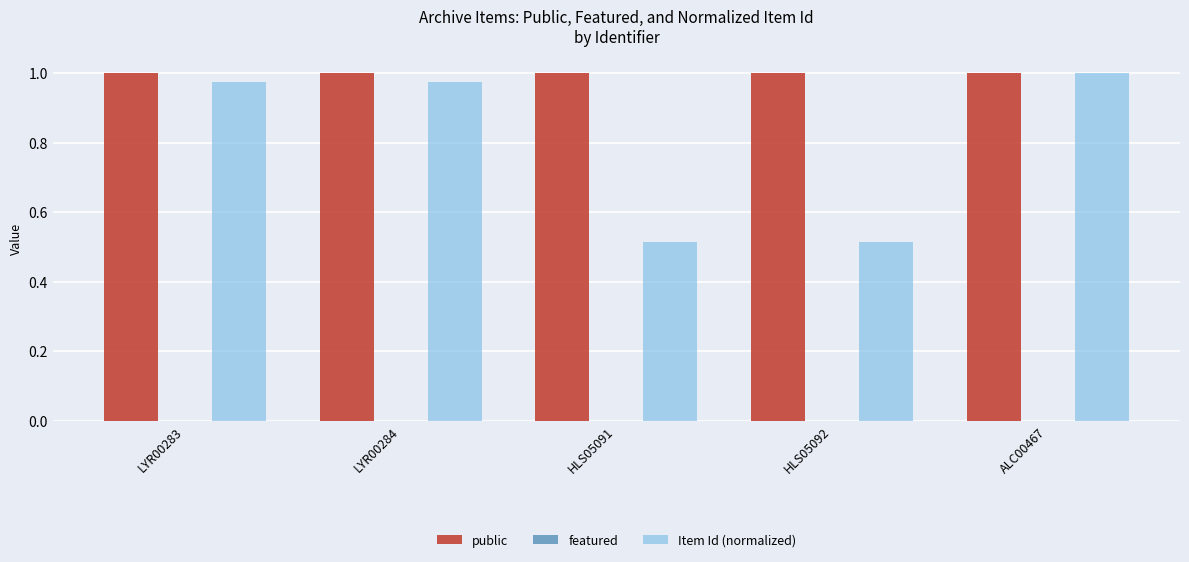

Which series changed the most between HLS05091 and ALC00467?

Item Id (normalized)